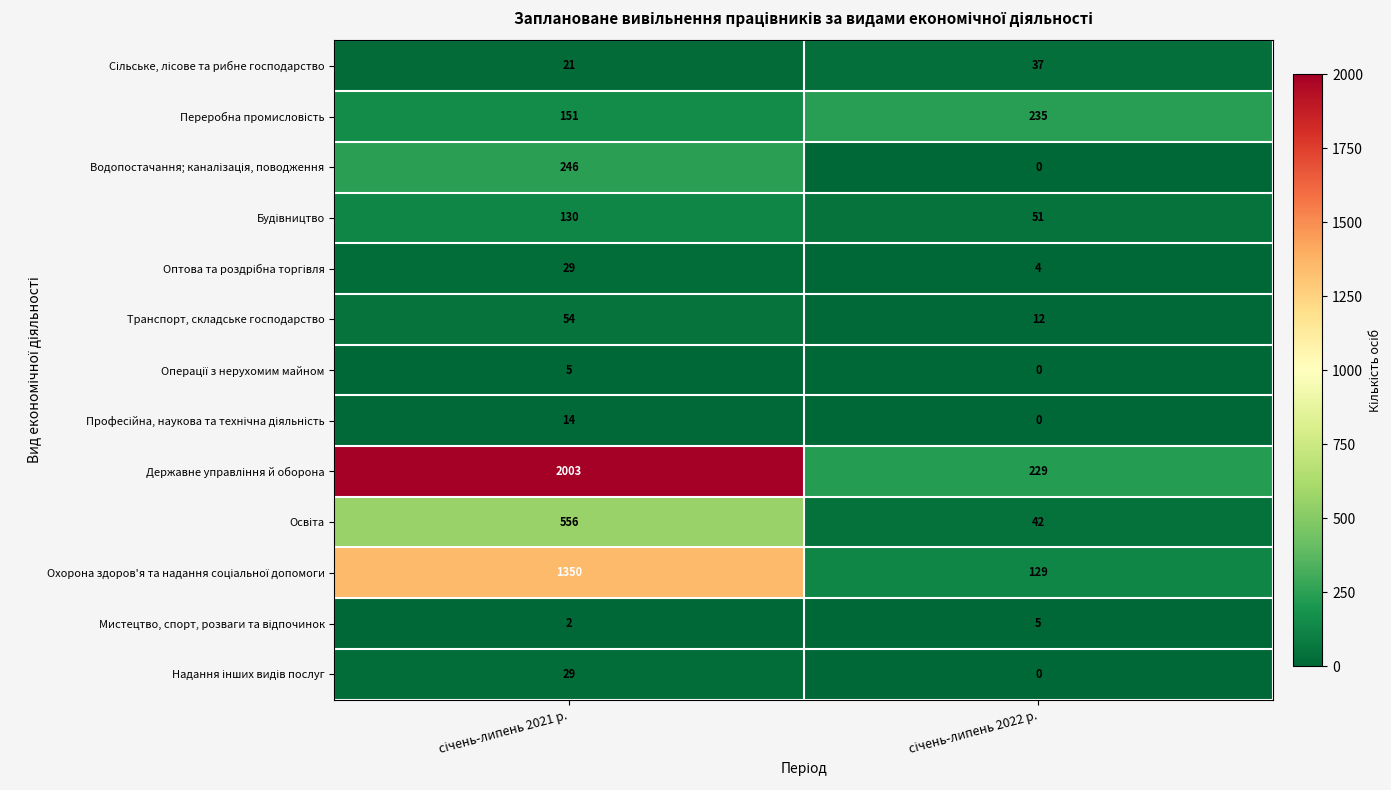

What is the greatest value displayed?

2003